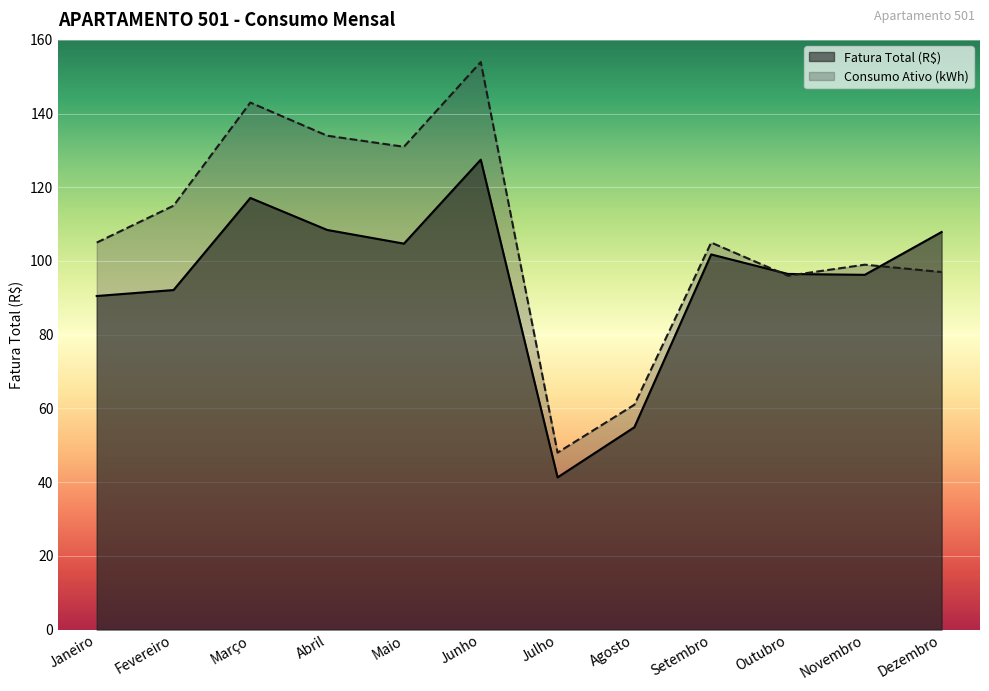

Between Fevereiro and Dezembro, which series saw the biggest shift?

Consumo Ativo (kWh)